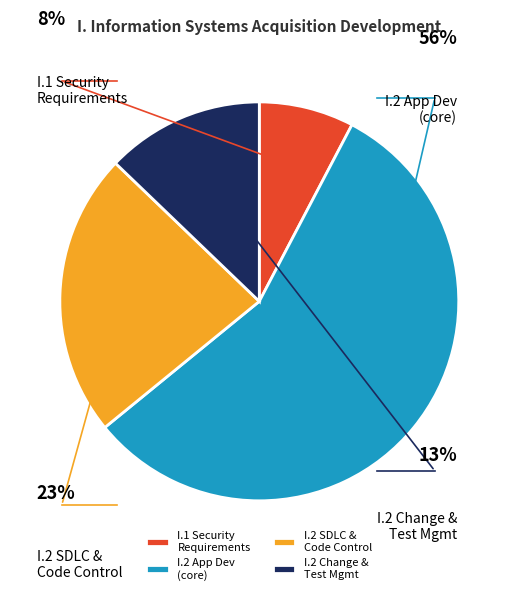

To the nearest percent, what is the average slice percentage?

25%